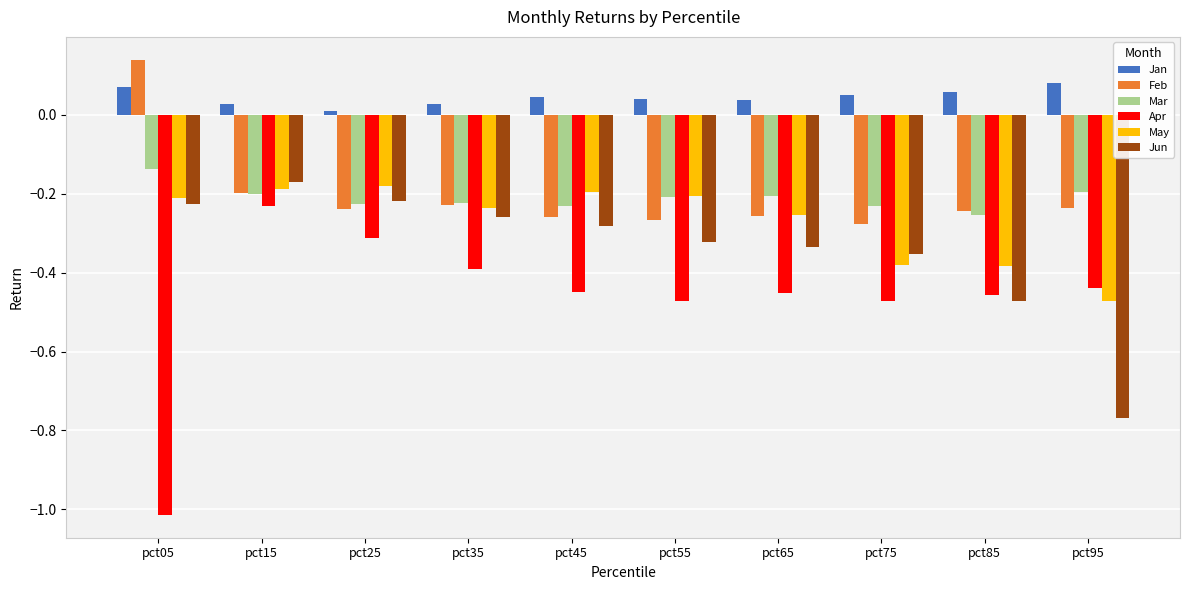

Which series has the largest range (max minus min)?

Apr